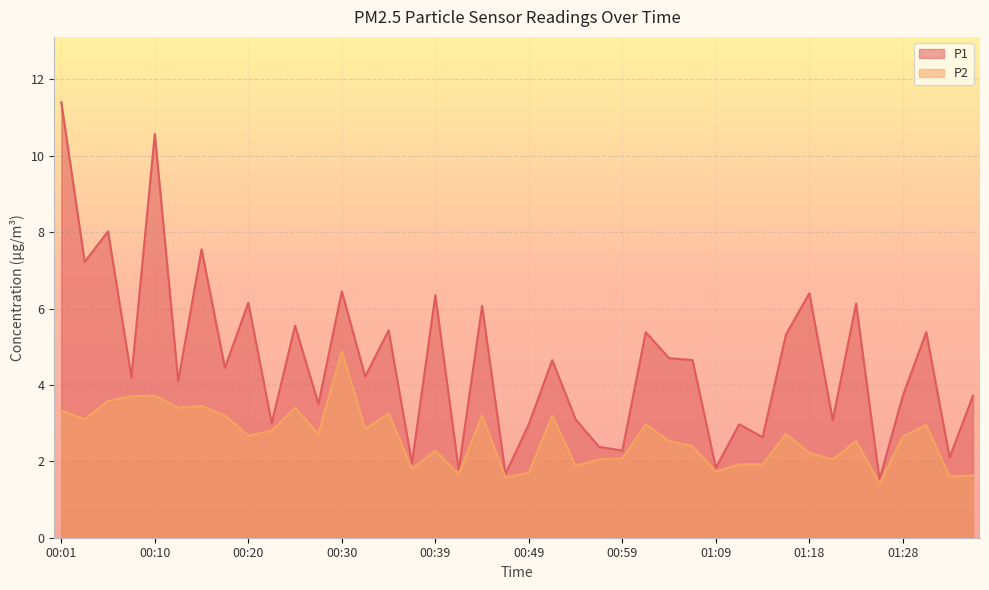

True or false: P1 and P2 intersect in this chart.

False